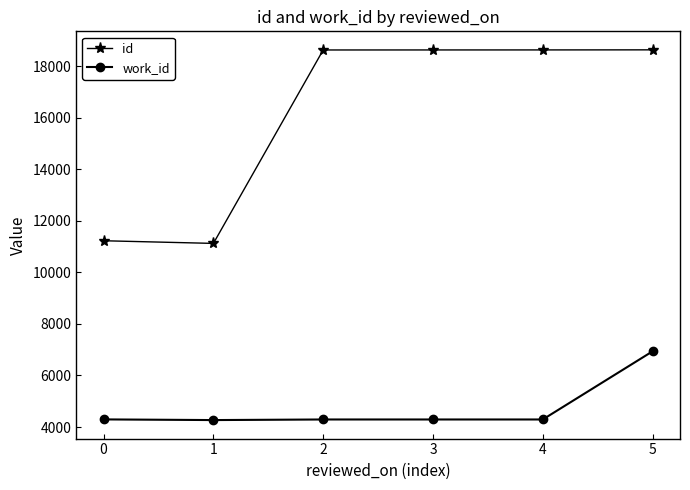

The value of id at 1 is 7597. True or false?

False